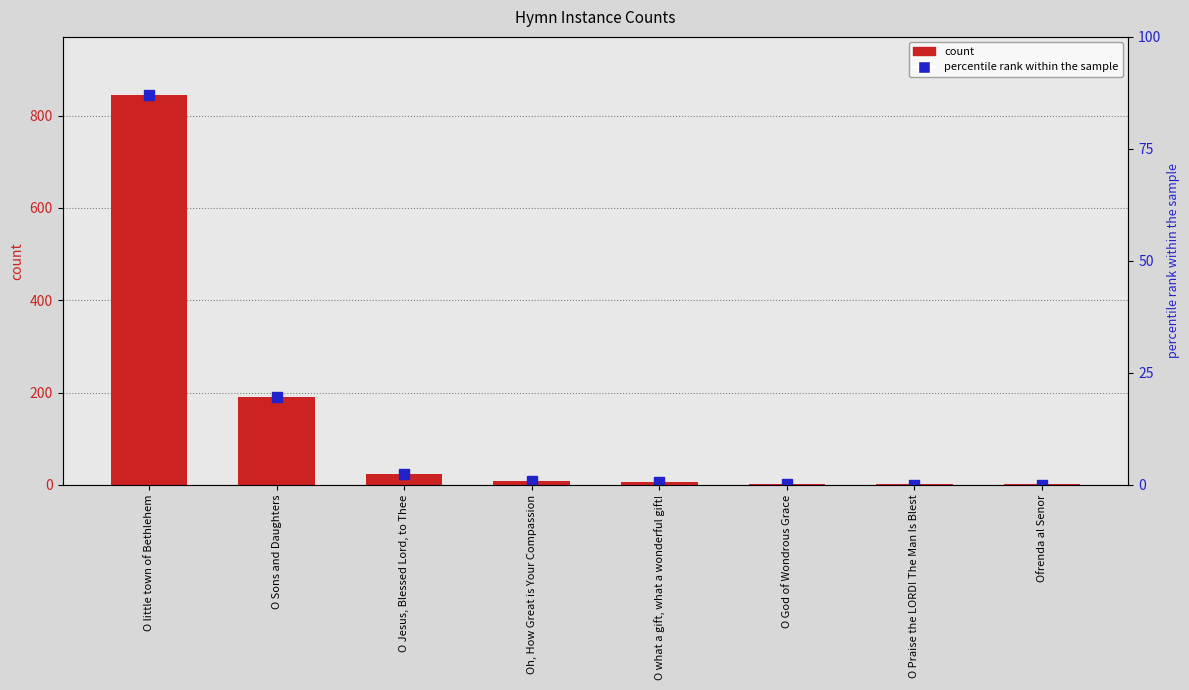

What is the change in value from Oh, How Great is Your Compassion to O Praise the LORD! The Man Is Blest?

-8